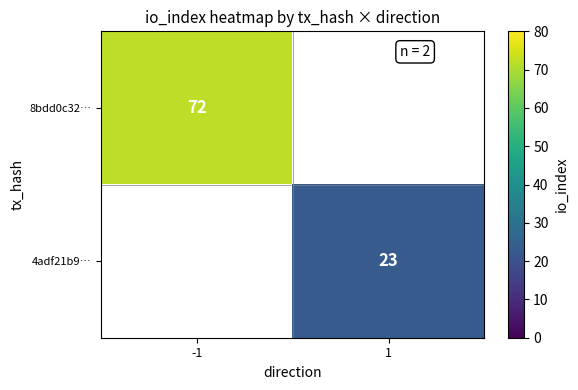

What is the smallest value displayed?

23.0